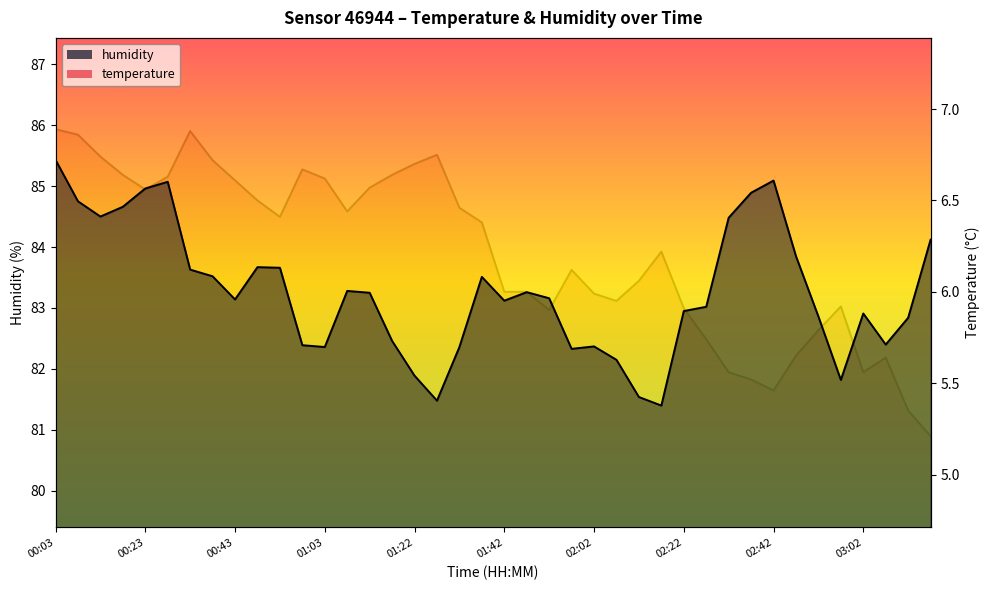

True or false: humidity and temperature cross at least once.

False